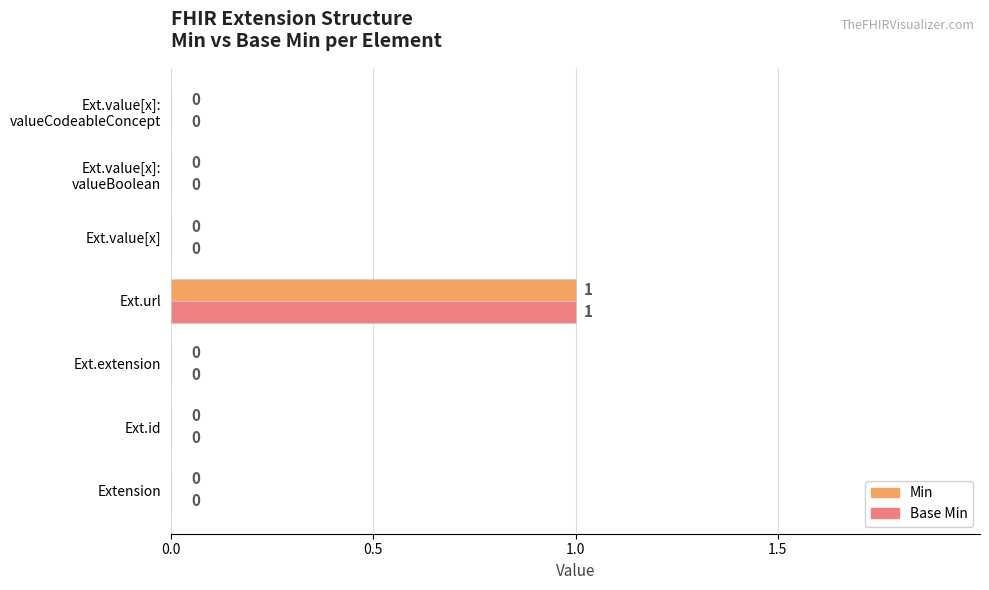

The Min series shows 0 at Extension. True or false?

True